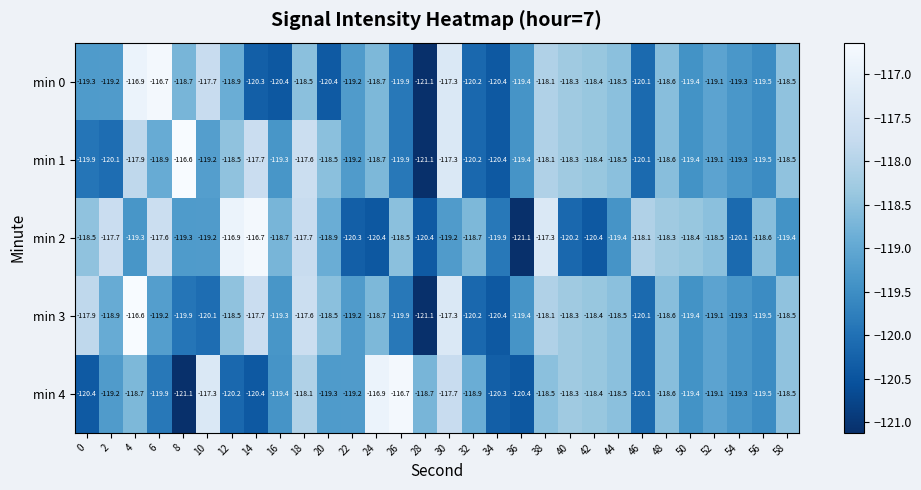

How many data points does each series have?

30